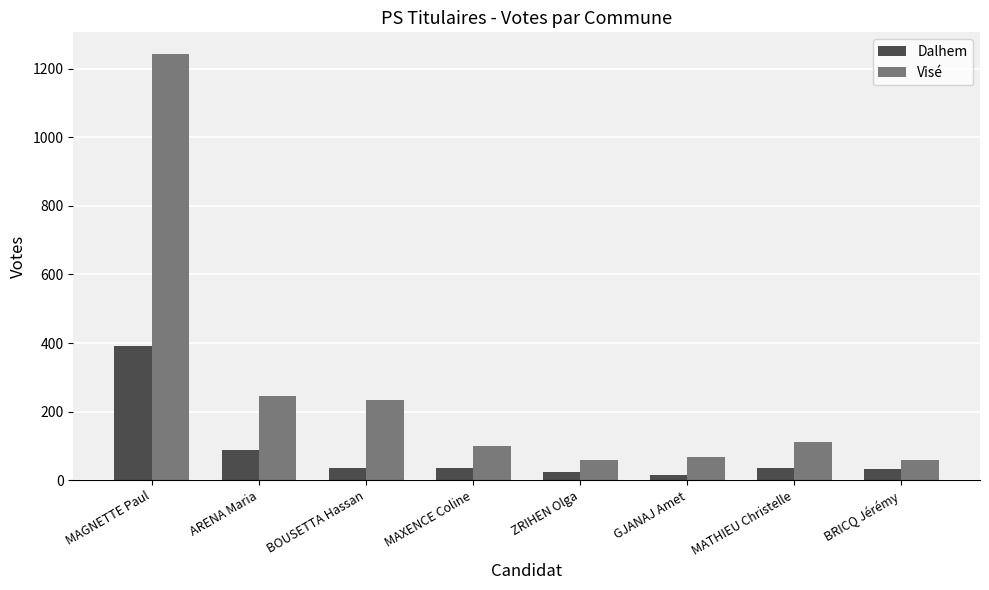

What is the maximum value for Dalhem?

390